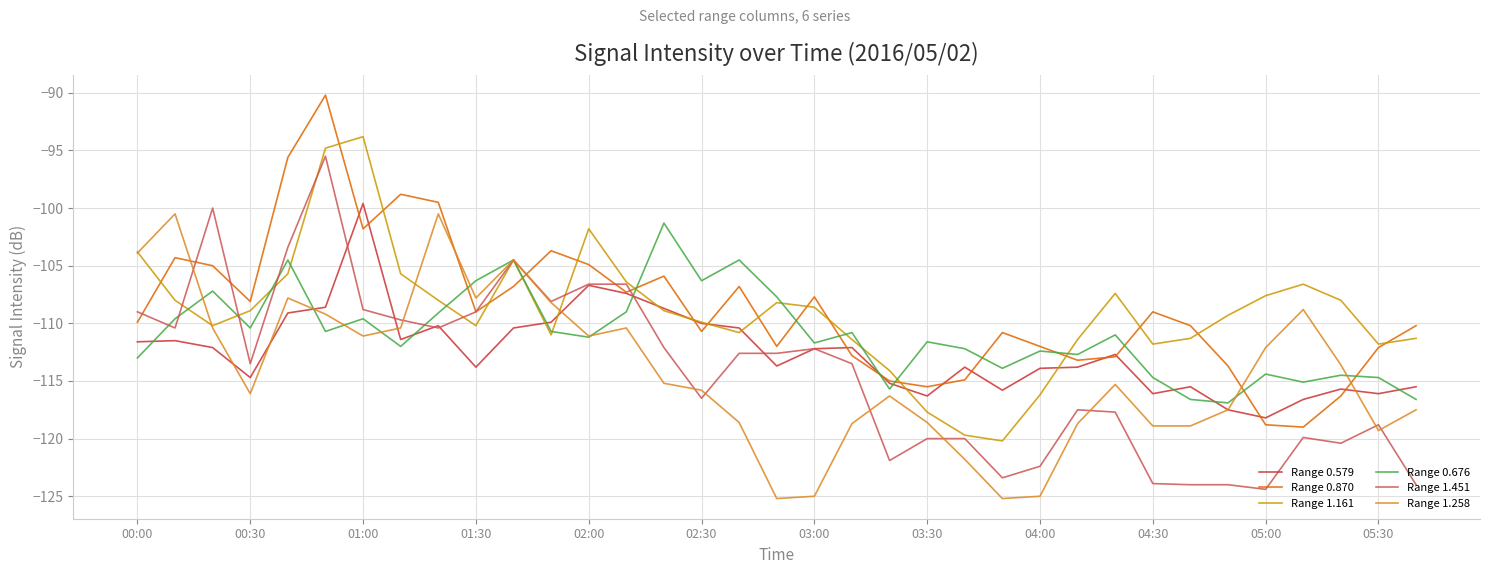

True or false: Range 0.579 and Range 0.676 intersect in this chart.

True